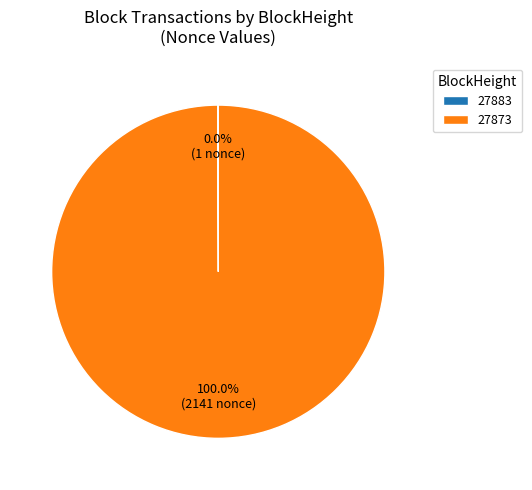

Which category accounts for the majority?

27873